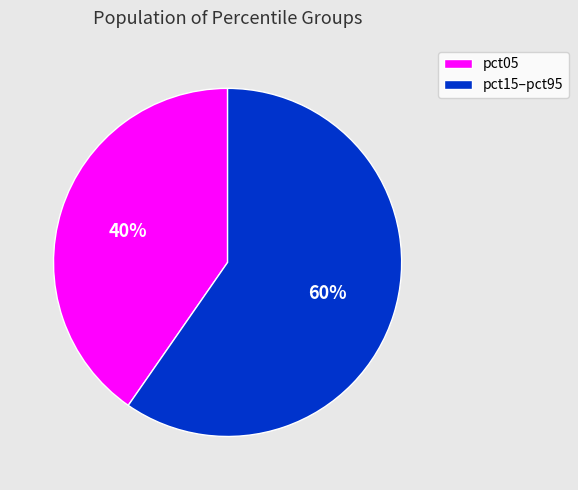

Count the number of slices in the pie.

2